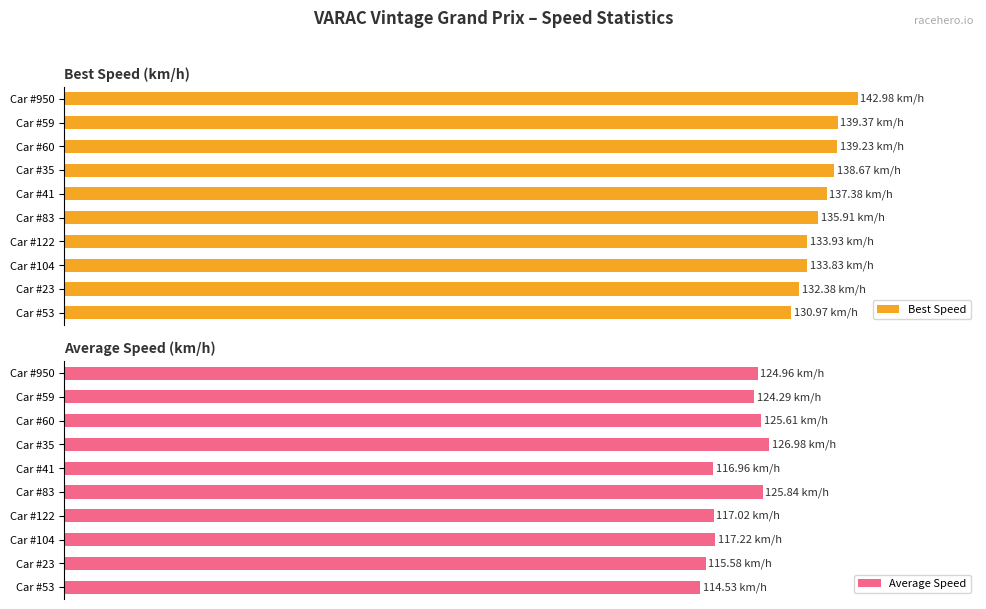

Reading left to right, extract all data points from this chart.

Best Speed: 143.0	139.4	139.2	138.7	137.4	135.9	133.9	133.8	132.4	131.0
Average Speed: 125.0	124.3	125.6	127.0	117.0	125.8	117.0	117.2	115.6	114.5